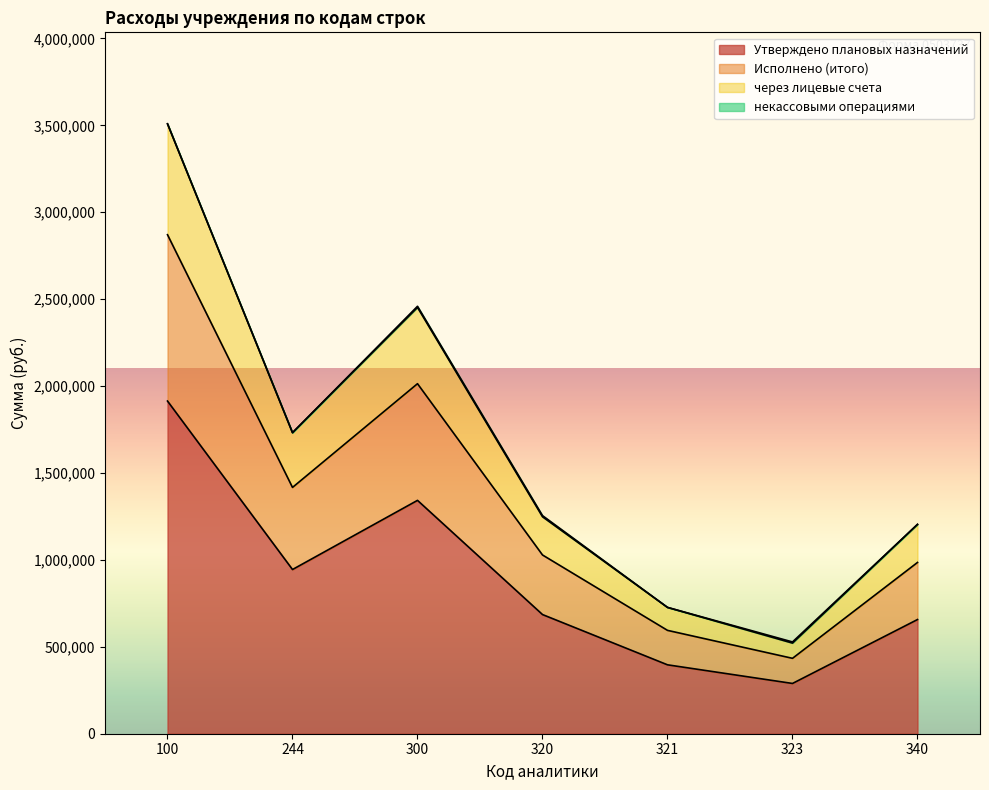

Where is the first local minimum for Исполнено (итого)?

244